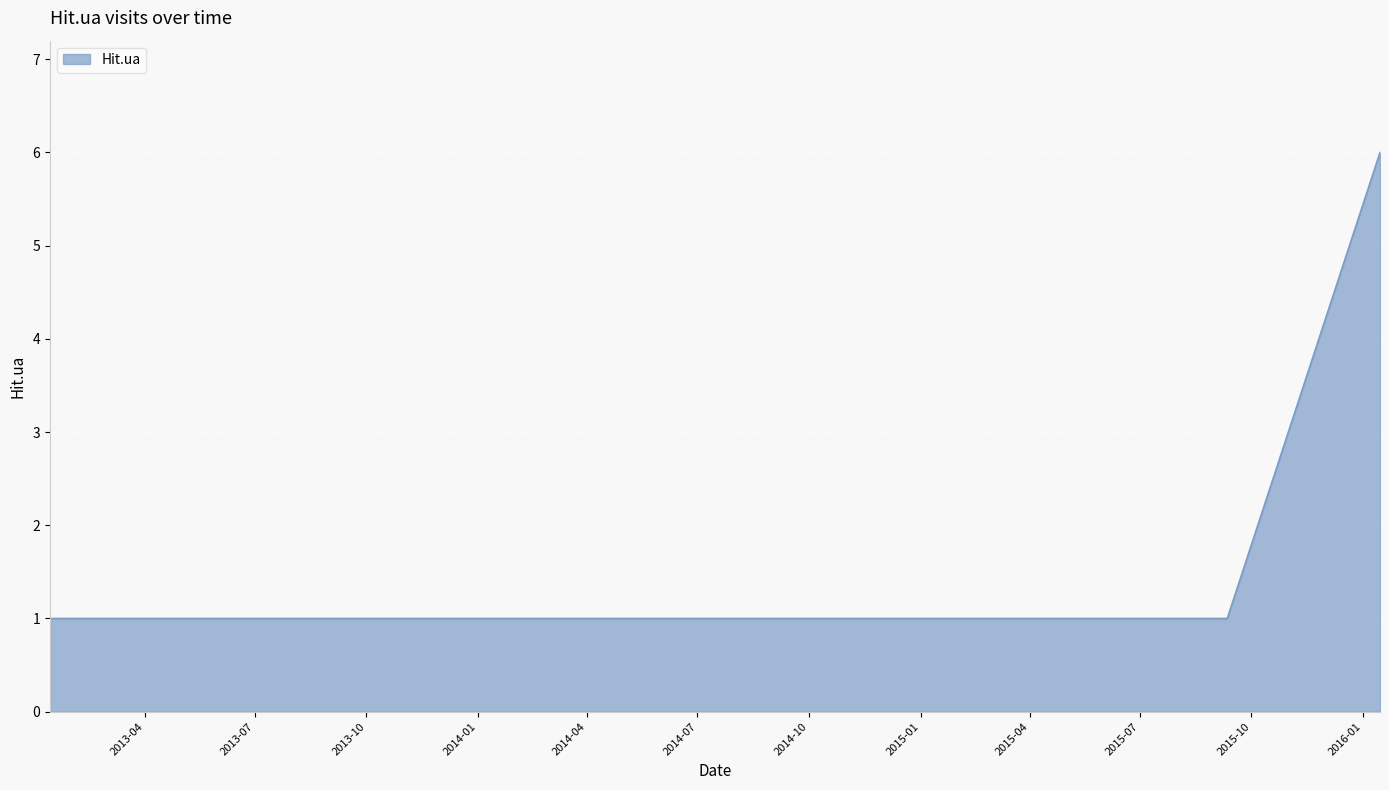

What is the difference between the maximum and minimum values?

5